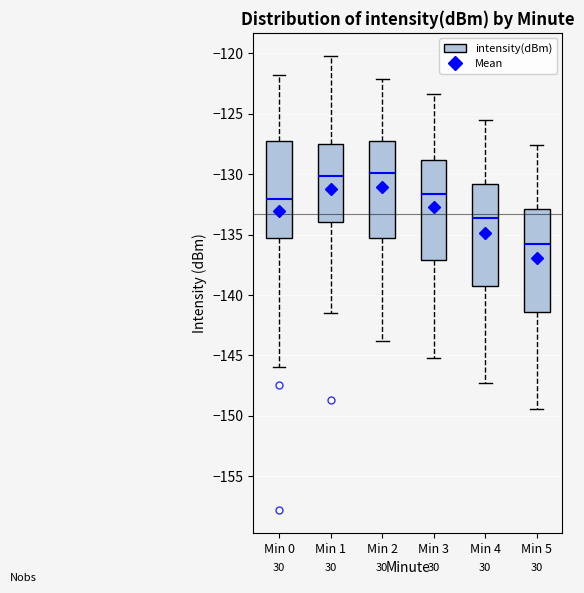

Reading left to right, read every box against the y-axis: the position of its median line, the range the box covers, and the ends of its whiskers. The values are not printed on the chart, so give them approximately, as read against the axis.

Min 0: median -132.0, box -135.5 to -127.5, whiskers -146.0 to -122.0
Min 1: median -130.0, box -134.0 to -127.5, whiskers -141.5 to -120.0
Min 2: median -130.0, box -135.5 to -127.5, whiskers -144.0 to -122.0
Min 3: median -131.5, box -137.0 to -129.0, whiskers -145.0 to -123.5
Min 4: median -133.5, box -139.5 to -131.0, whiskers -147.5 to -125.5
Min 5: median -135.5, box -141.5 to -133.0, whiskers -149.5 to -127.5